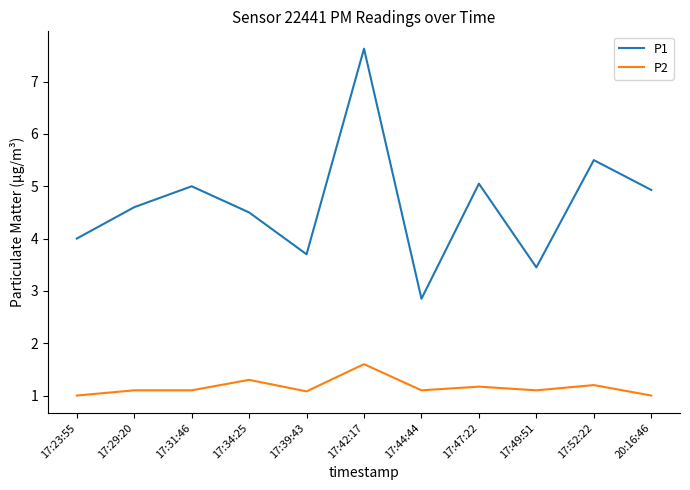

At which category is the sum across all series the highest?

17:42:17